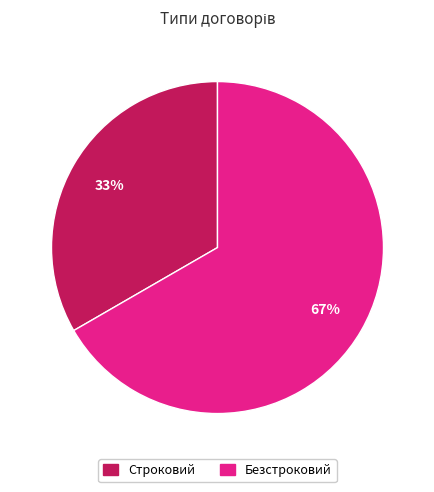

Between Строковий and Безстроковий, which is larger?

Безстроковий